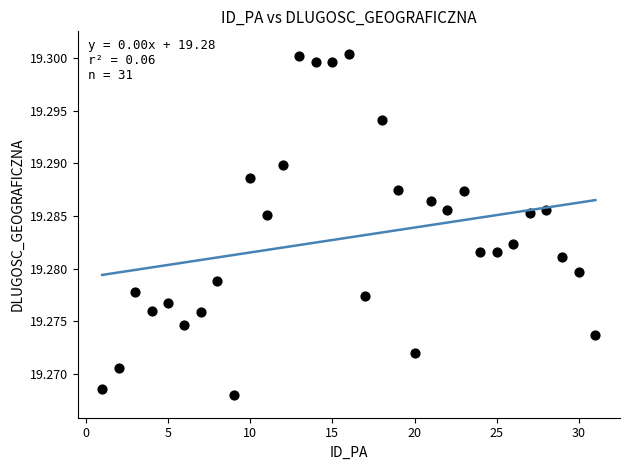

What is the range of X values (max minus min)?

30.0